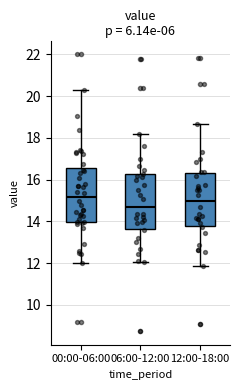

Which box's median line is the lowest?

06:00-12:00